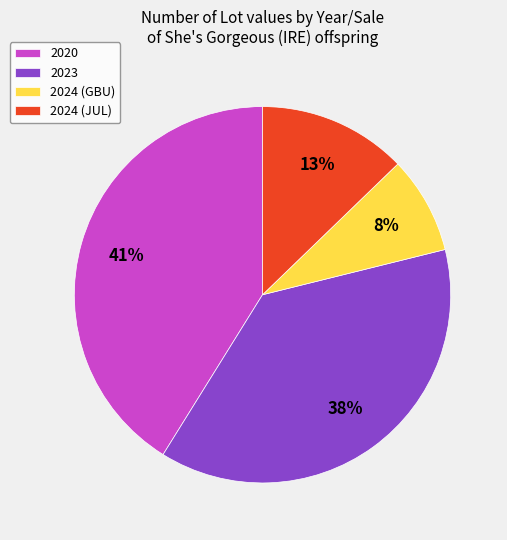

To the nearest percent, what is the combined percentage of 2023 and 2024 (GBU)?

46%